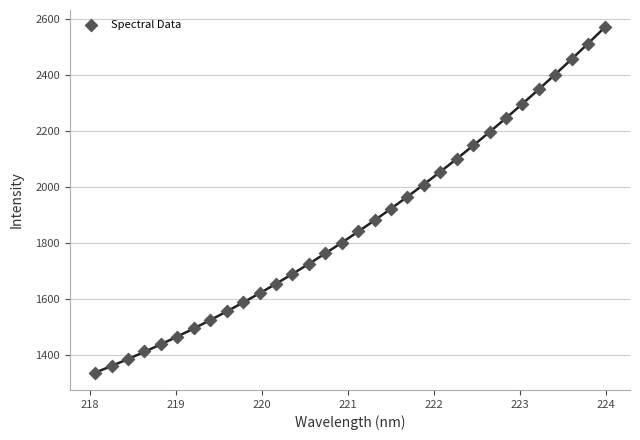

What is the range of X values (max minus min)?

5.9